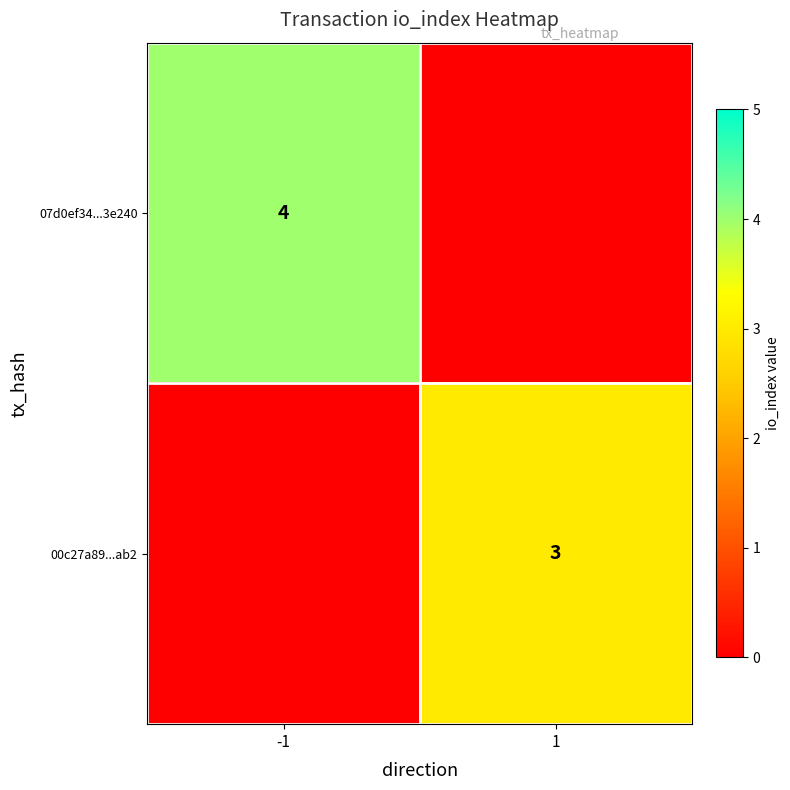

The 00c27a89...ab2 series shows 3 at 1. True or false?

True